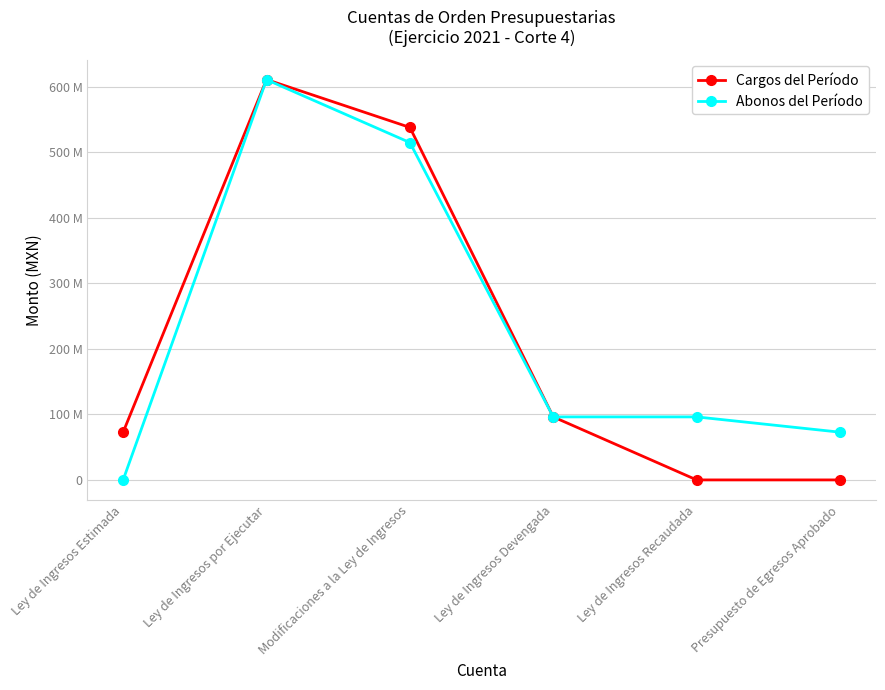

What is the value of the Cargos del Período point at the 3rd from the left?

537928414.6